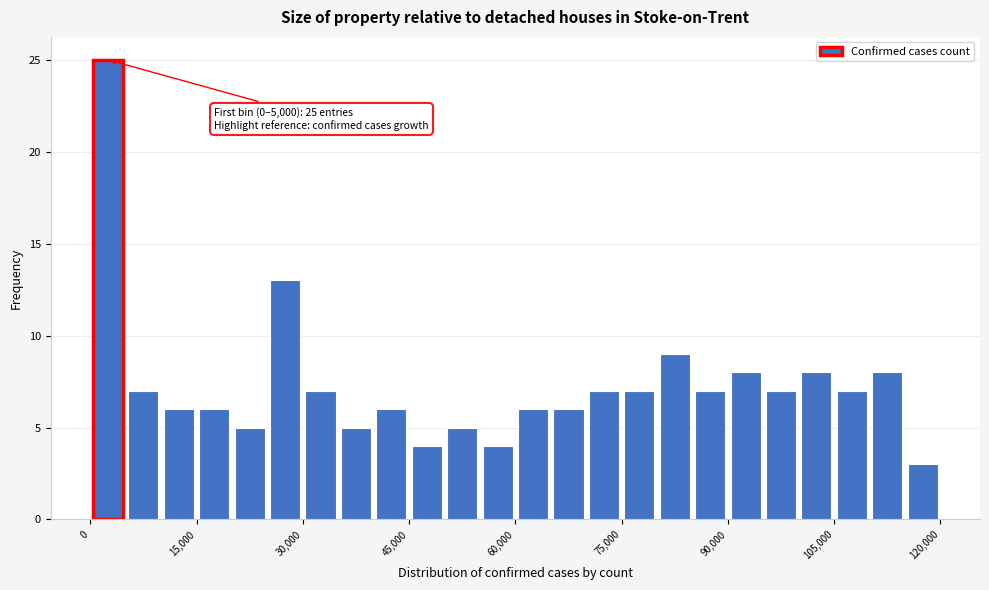

Around what value on the x-axis is the tallest bar? Give the approximate position of its centre, as read against the axis.

2000